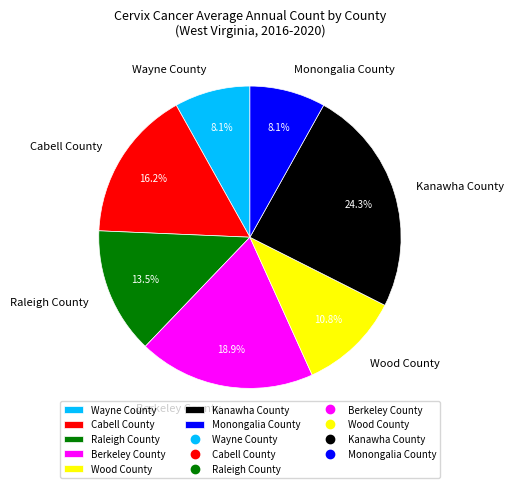

What percentage is NOT represented by Wood County?

89.2%